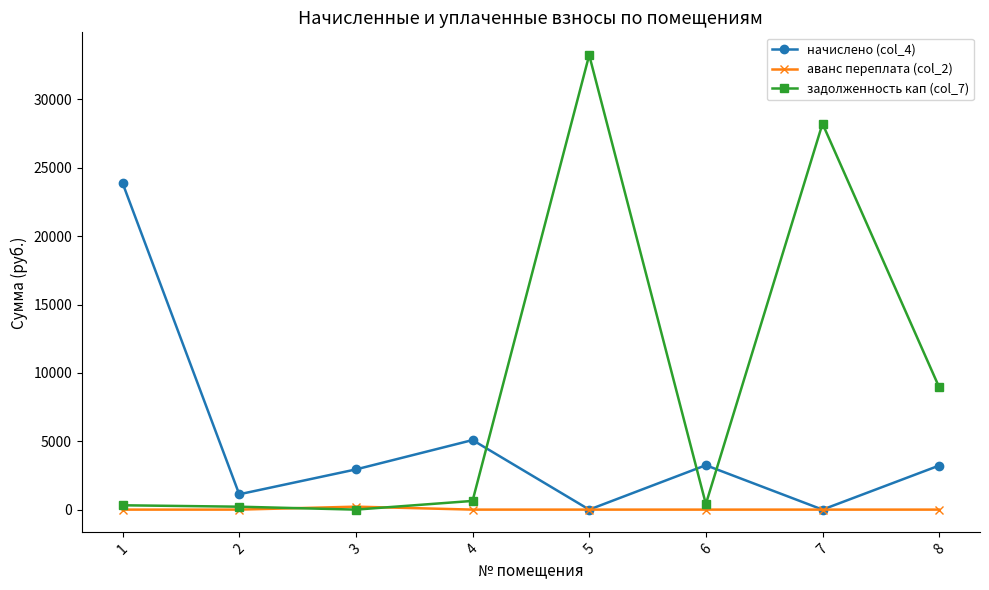

True or false: начислено (col_4) has more than 1 points higher than both neighbors.

True